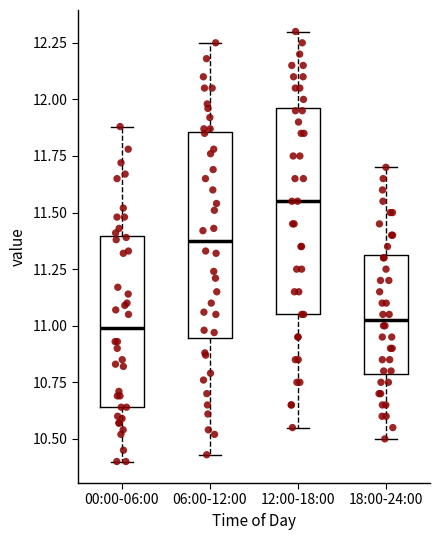

Which box has the highest median line?

12:00-18:00